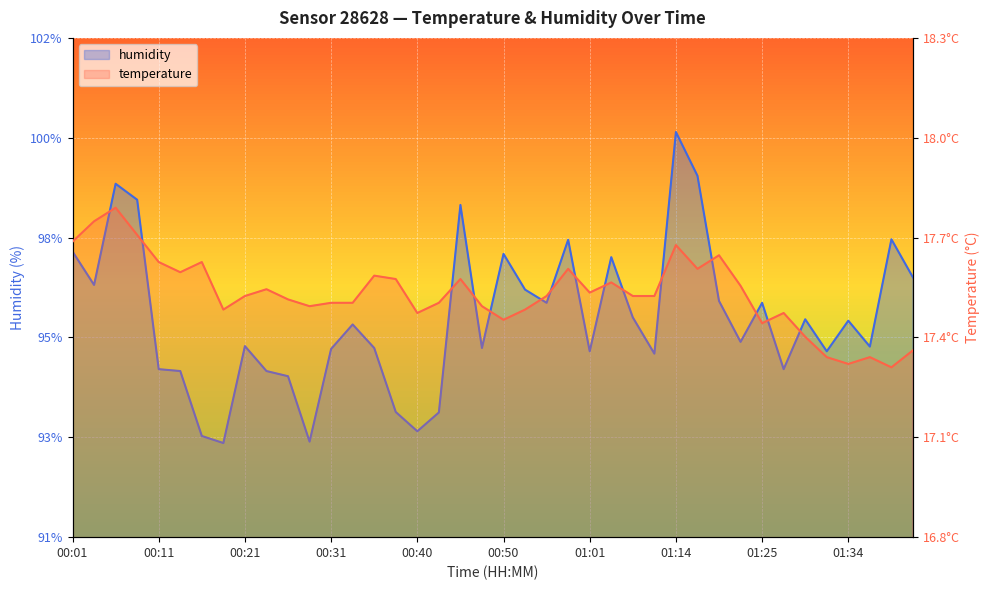

How many interior local peaks does the temperature series have?

11